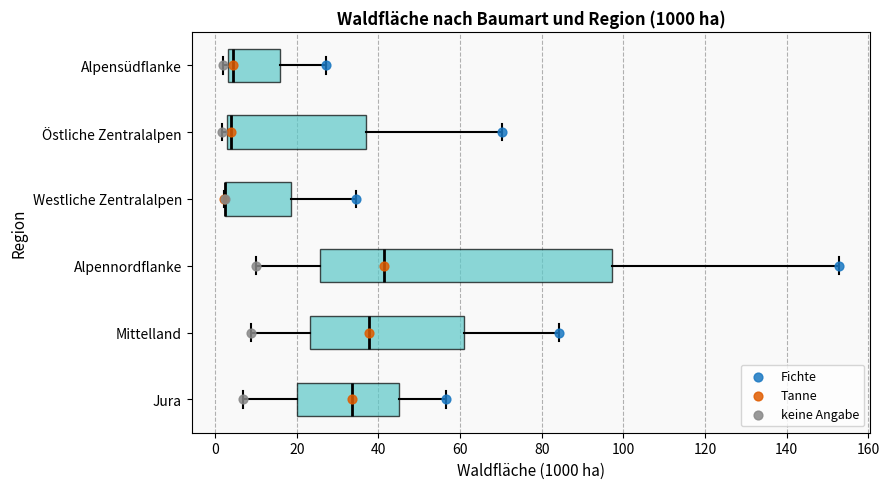

Which box is the widest, from its left edge to its right edge?

Alpennordflanke